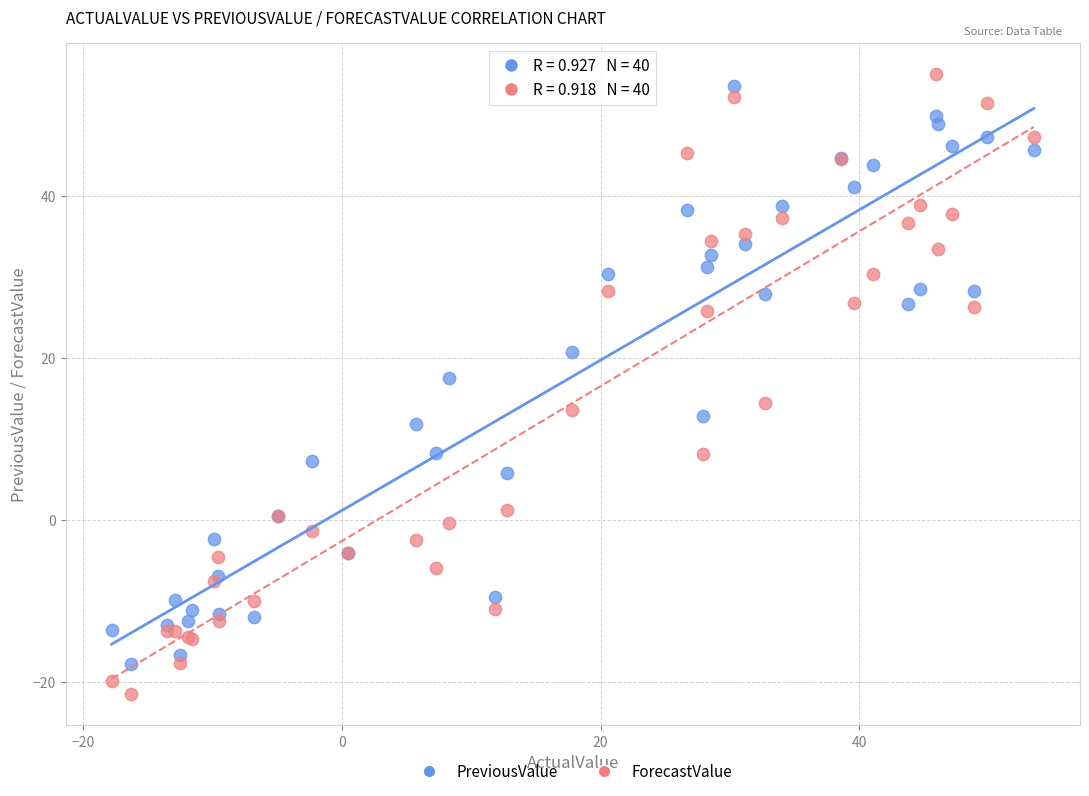

Which series has the largest Y range (max minus min)?

ForecastValue